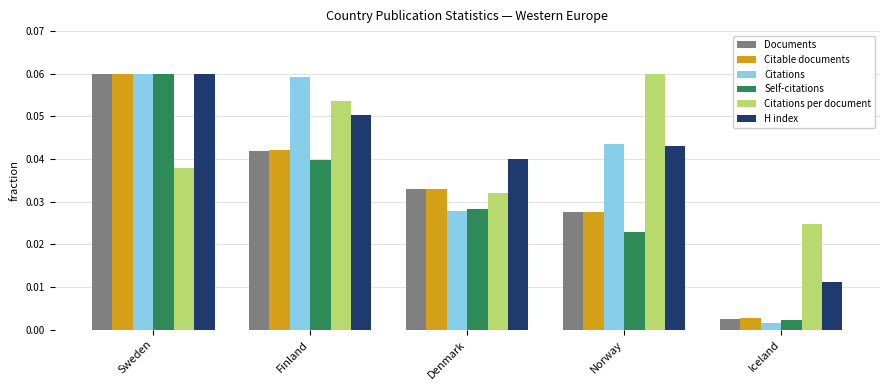

At which label is H index closest to 0?

Iceland